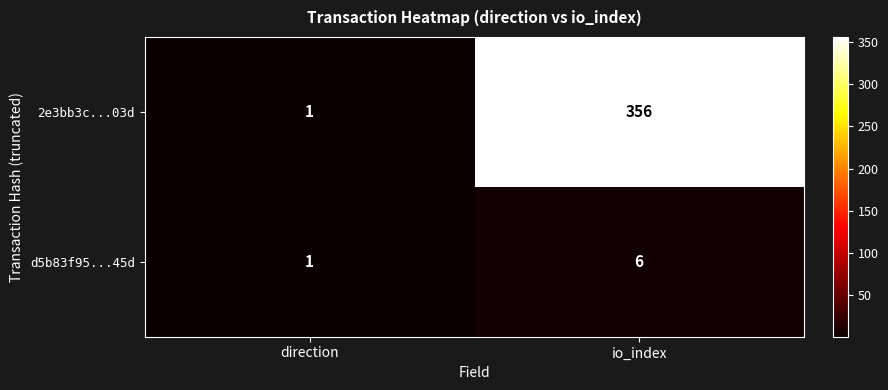

What is the smallest value displayed?

1